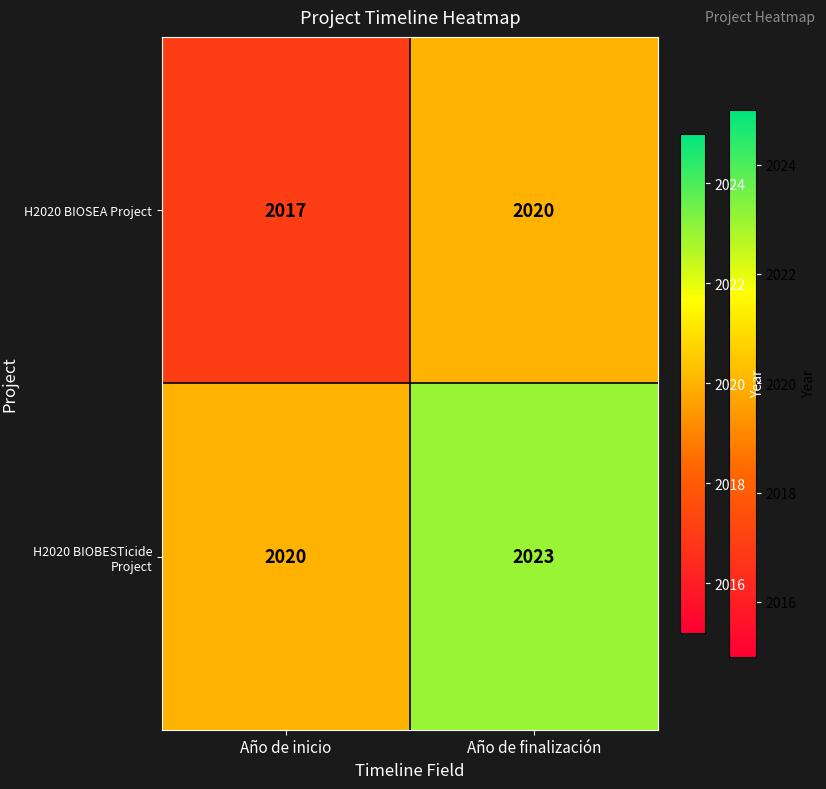

Read the H2020 BIOSEA Project value at Año de inicio.

2017